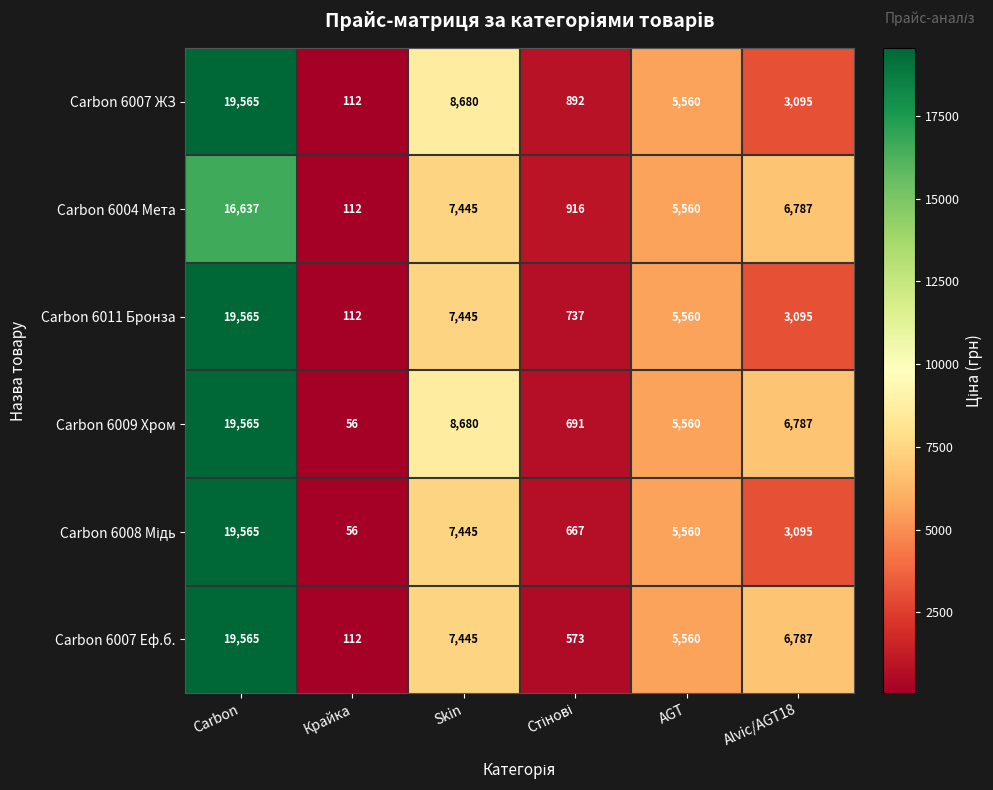

The Carbon 6007 Еф.б. series shows 4586 at Carbon. True or false?

False